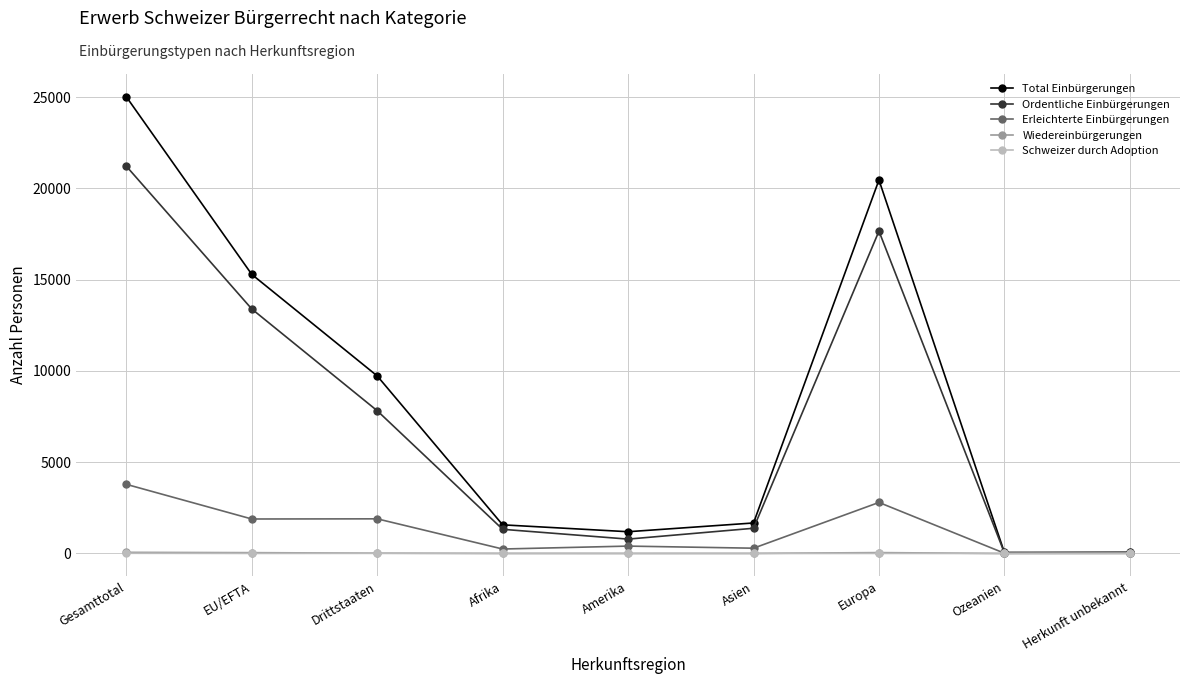

What is the difference between the Total Einbürgerungen values at EU/EFTA and Ozeanien?

15236